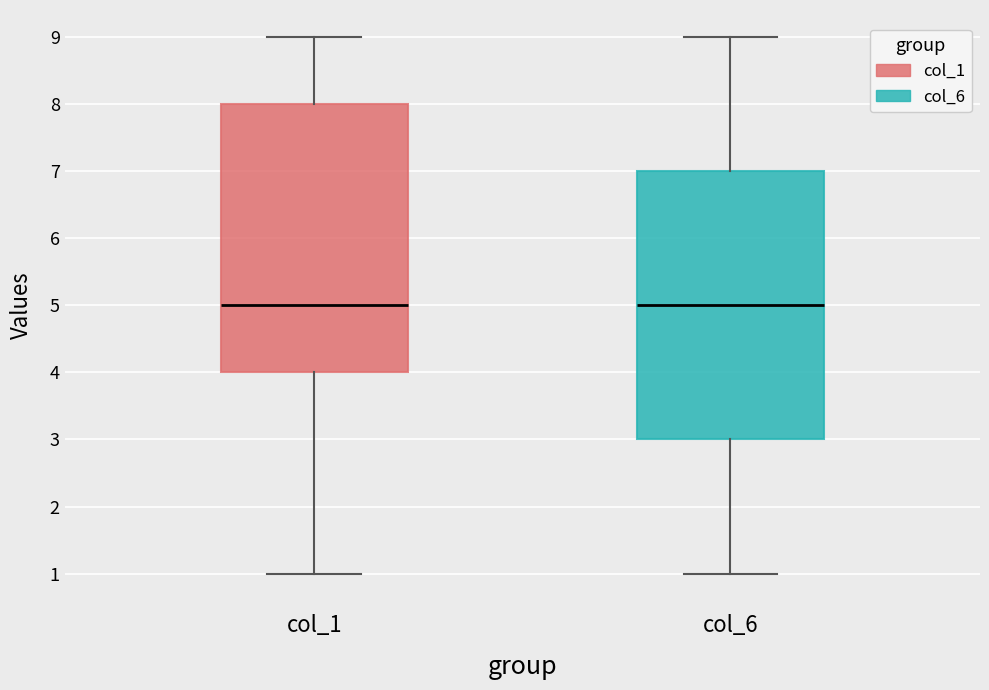

Reading left to right, transcribe this box plot: for each box, give where its median line is, the range the box spans, and where its two whiskers end, as read against the y-axis. The values are not printed on the chart, so give them approximately, as read against the axis.

col_1: median 5, box 4 to 8, whiskers 1 to 9
col_6: median 5, box 3 to 7, whiskers 1 to 9